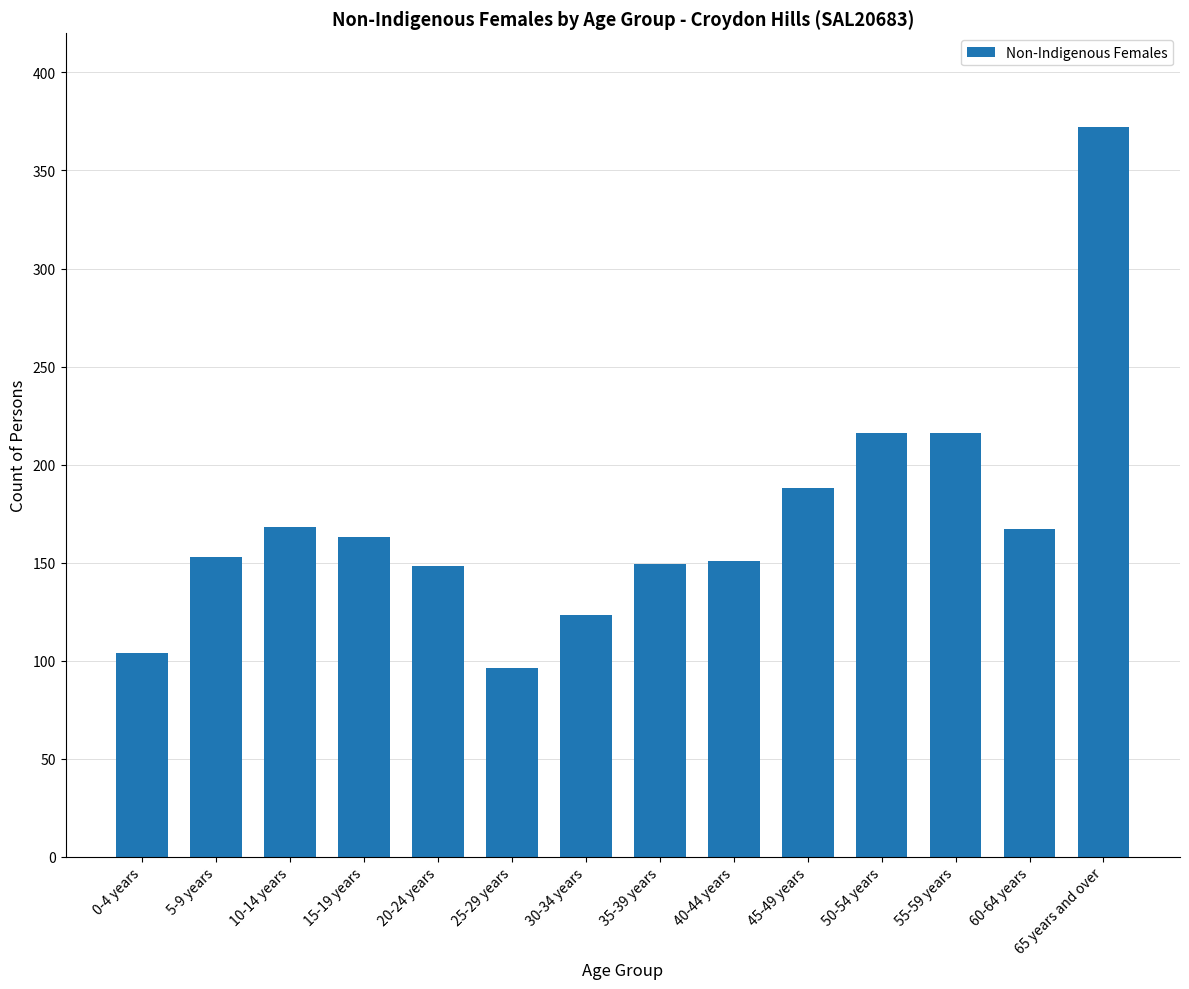

At which category does the chart reach its minimum across all series?

25-29 years